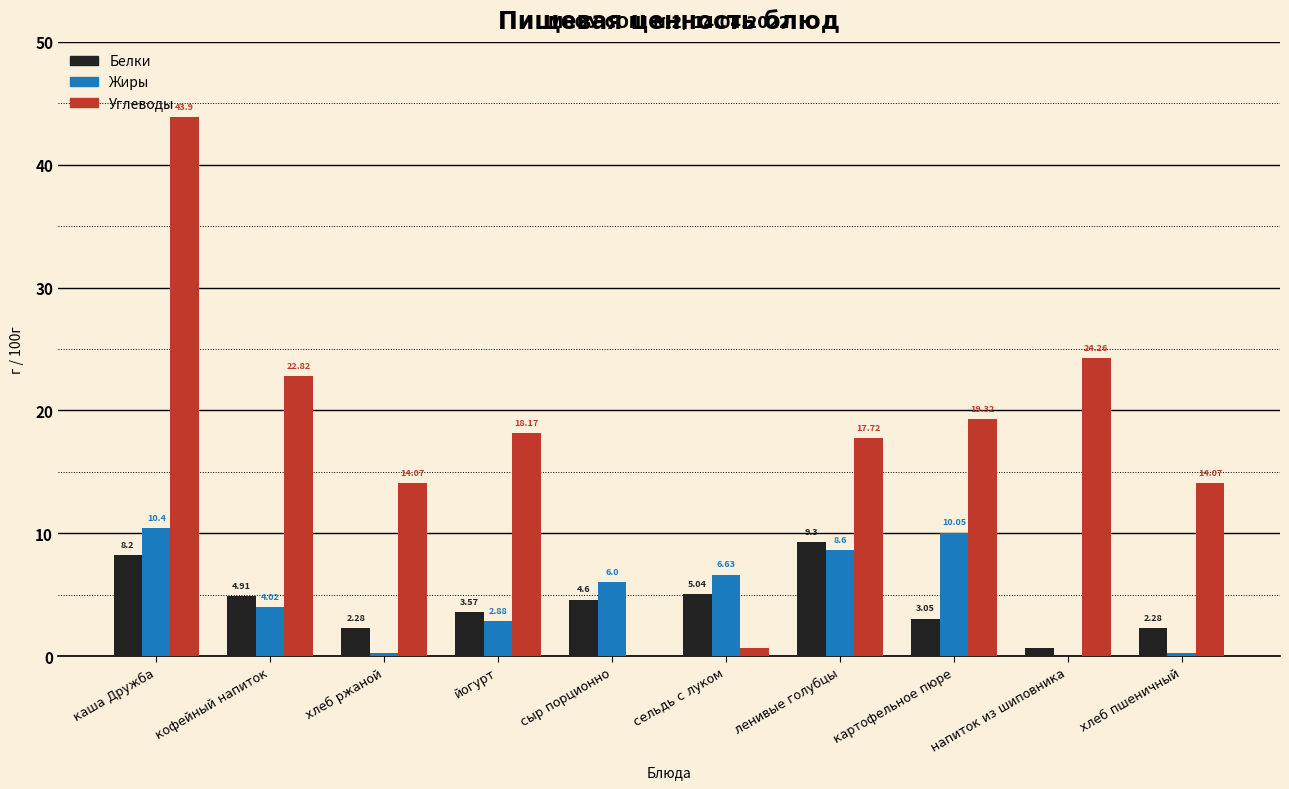

What are all the series names shown in the legend?

Белки, Жиры, Углеводы